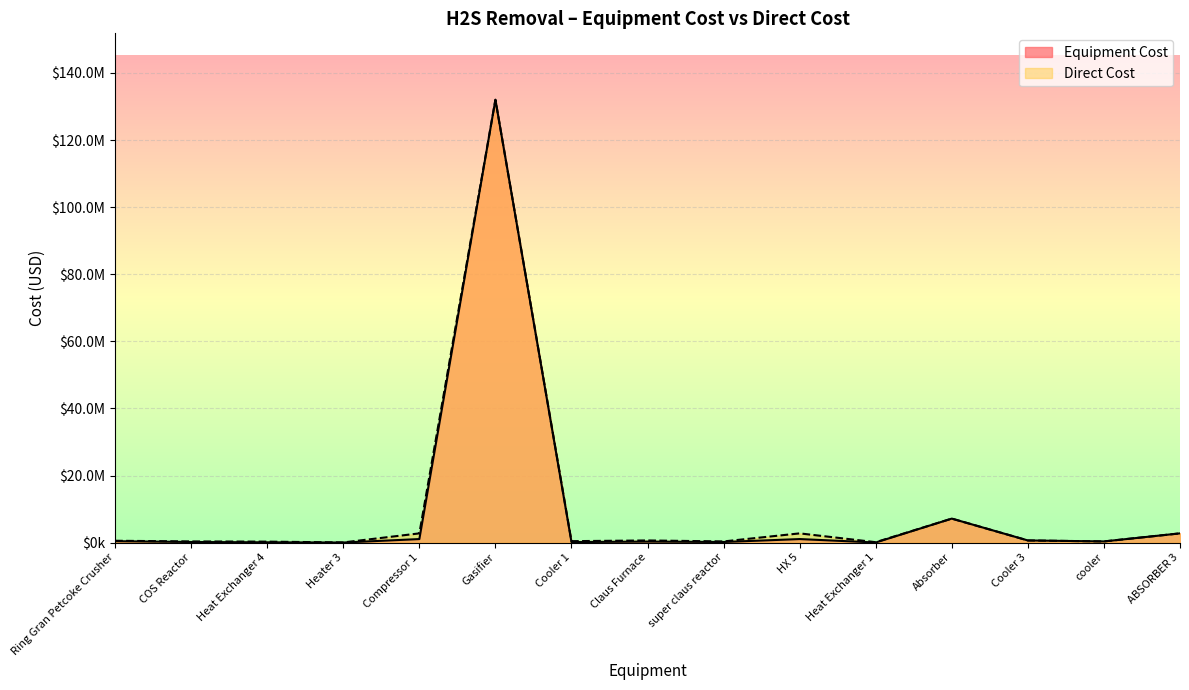

At which category does the chart reach its peak across all series?

Gasifier